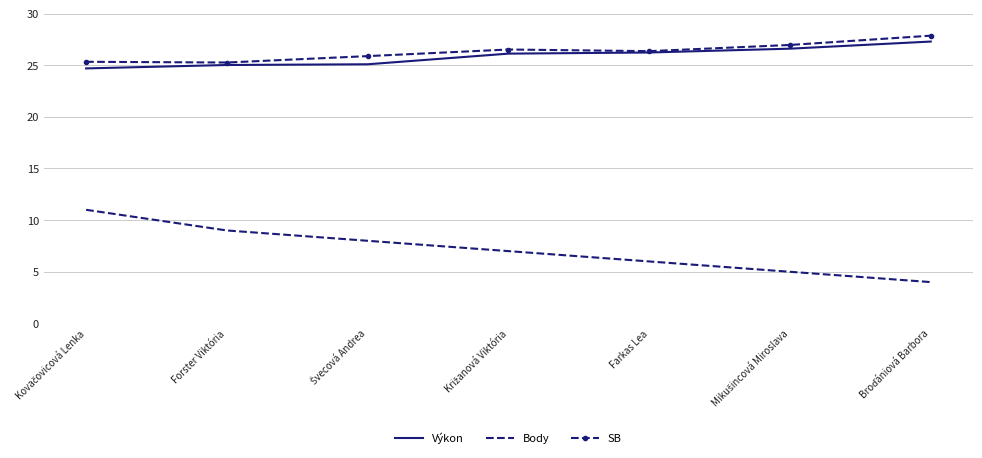

The value of Výkon at Farkas Lea is 26.2. True or false?

True